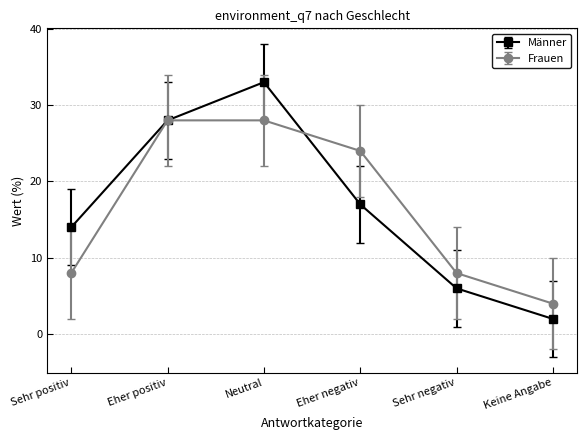

At how many categories does at least one series exceed 21?

3